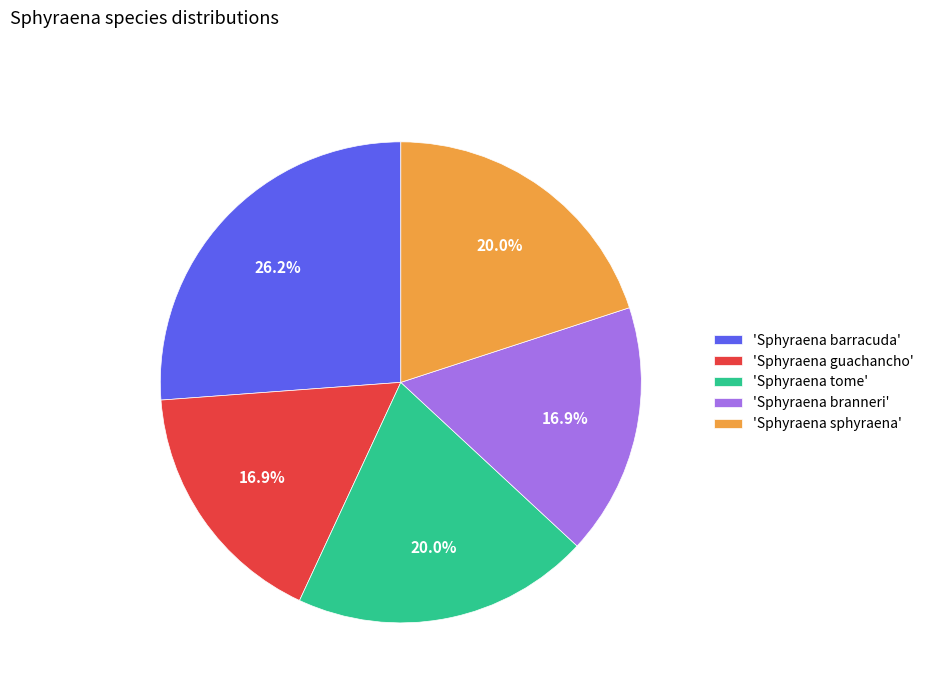

How many slices are in this pie chart?

5